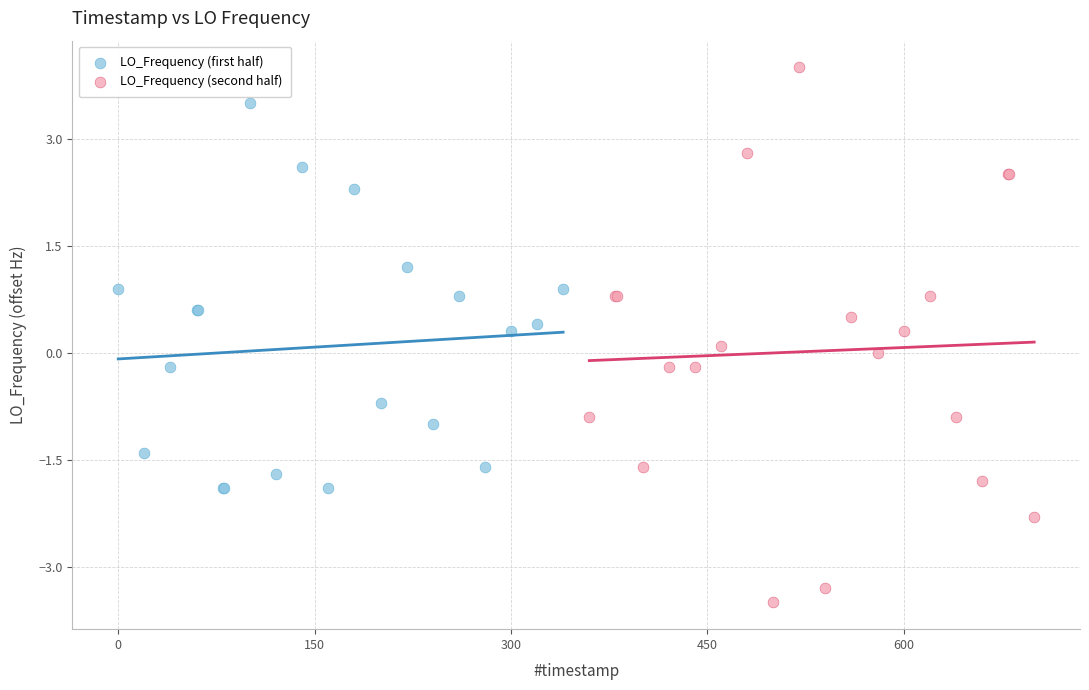

Which series reaches the minimum Y coordinate?

LO_Frequency (second half)